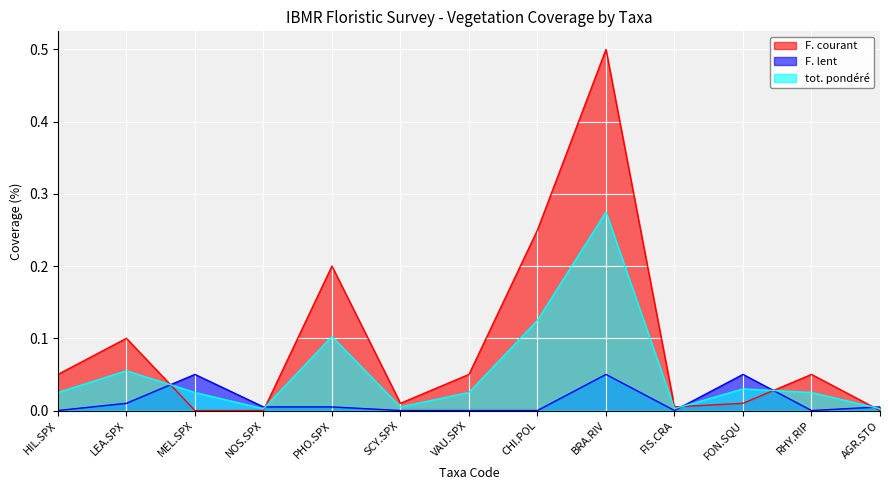

How many lines are shown in the chart?

3